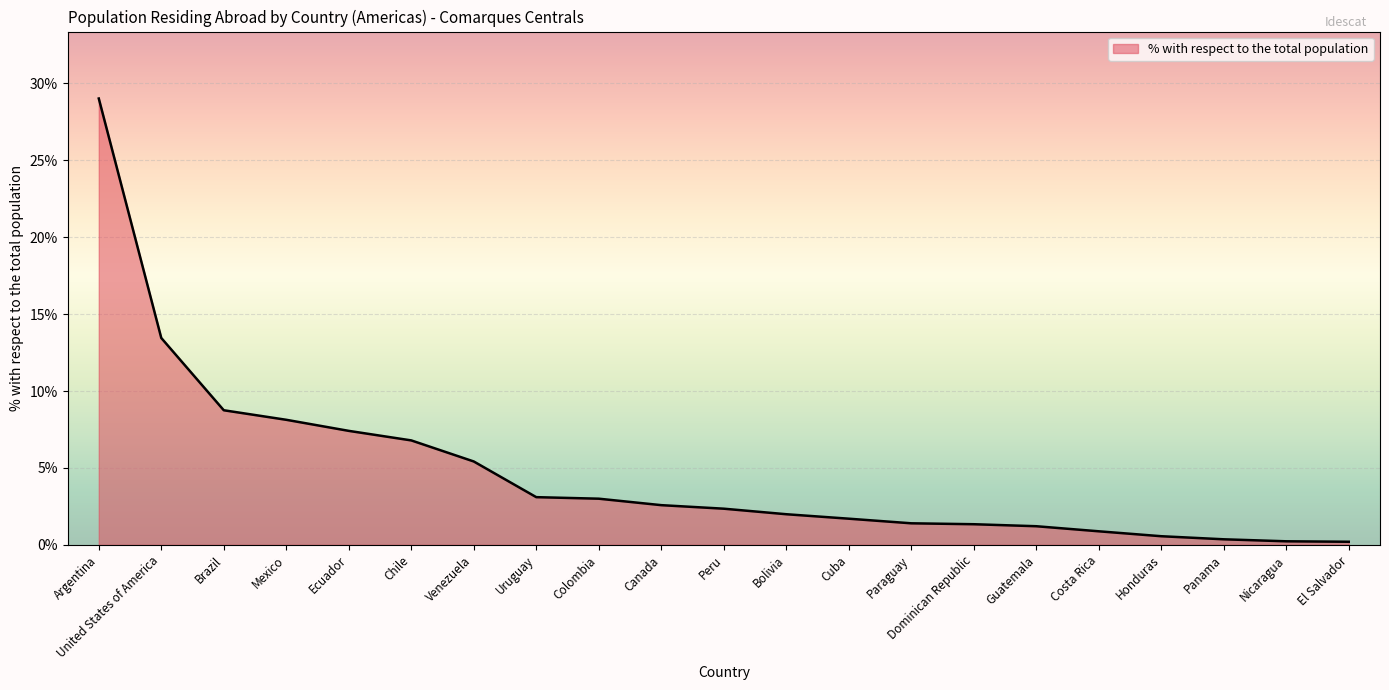

True or false: the data shows 8.1 at Mexico.

True